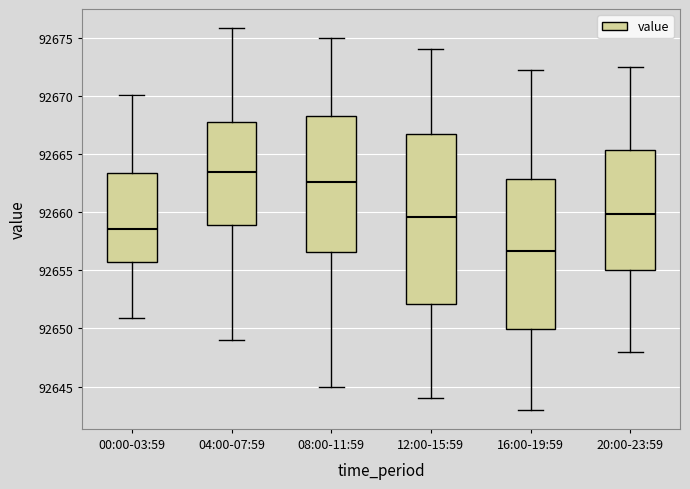

Which box has the lowest median line?

16:00-19:59